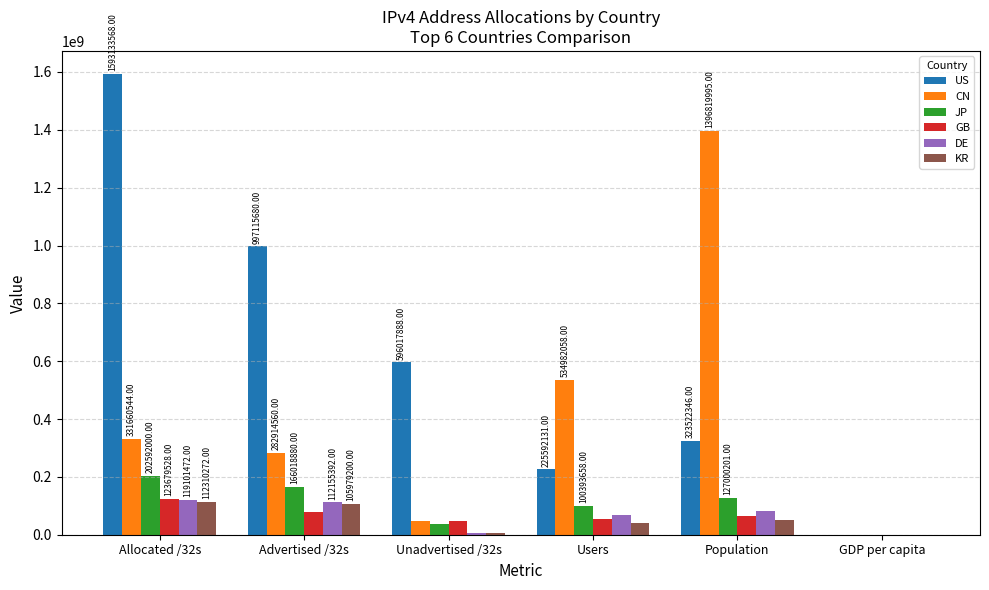

How many data points does each series have?

6